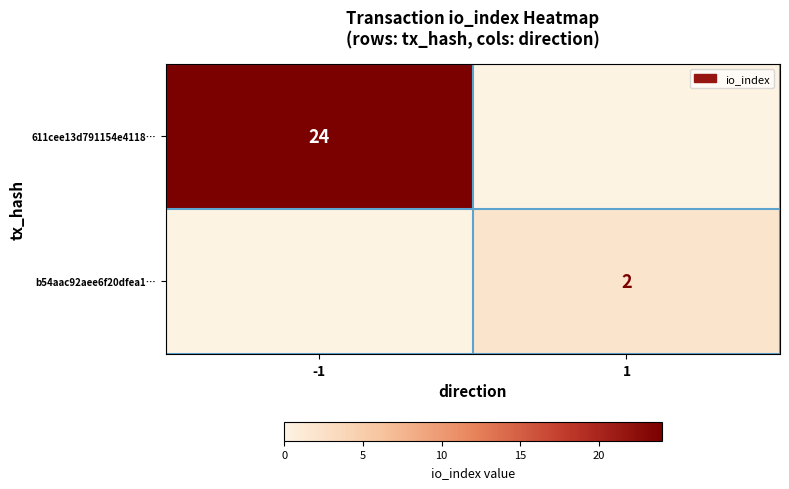

Is it true that b54aac92aee6f20dfea1… equals 2 at 1?

True